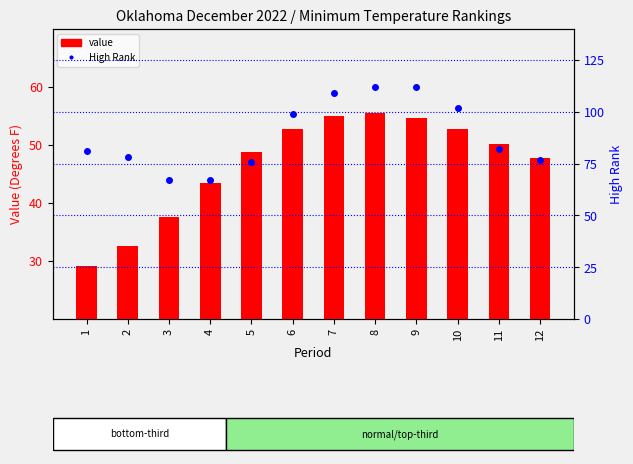

Are the bars grouped side by side (vs. stacked)?

Yes